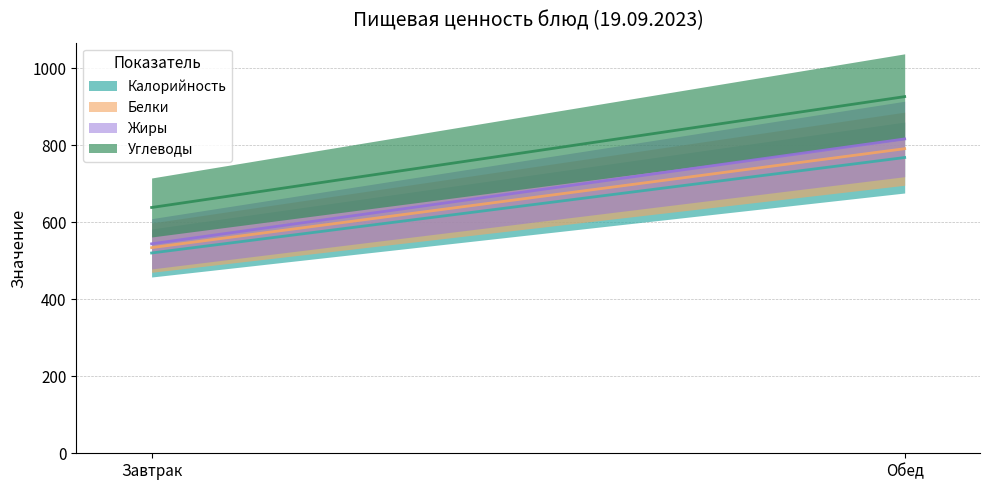

At which category does the chart reach its peak across all series?

Обед